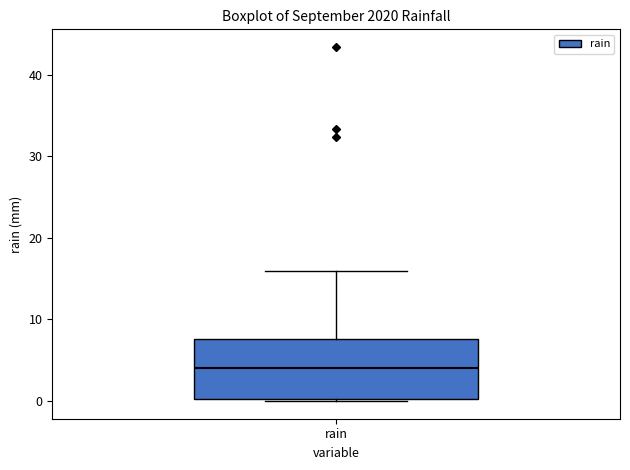

Where is the upper edge of the box for rain on the y-axis? The values are not printed on the chart, so give them approximately, as read against the axis.

8